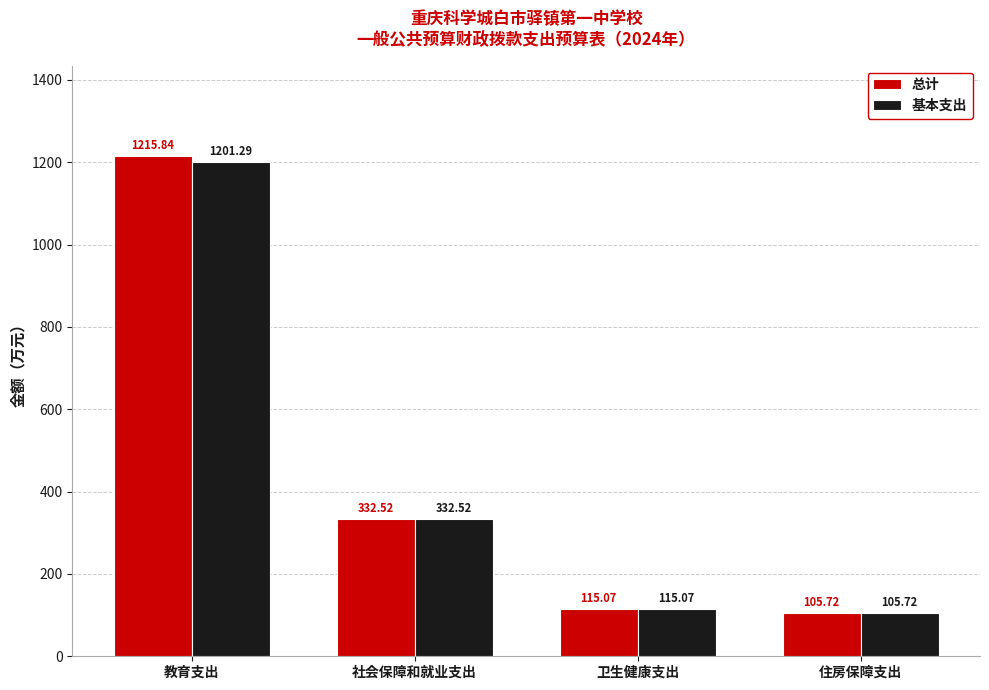

How many bars are there in each group?

2